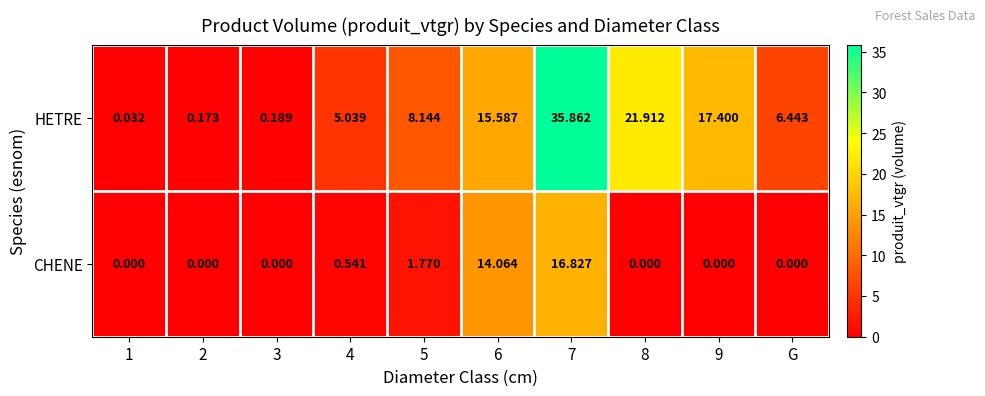

Which series changed the most between 6 and 7?

HETRE